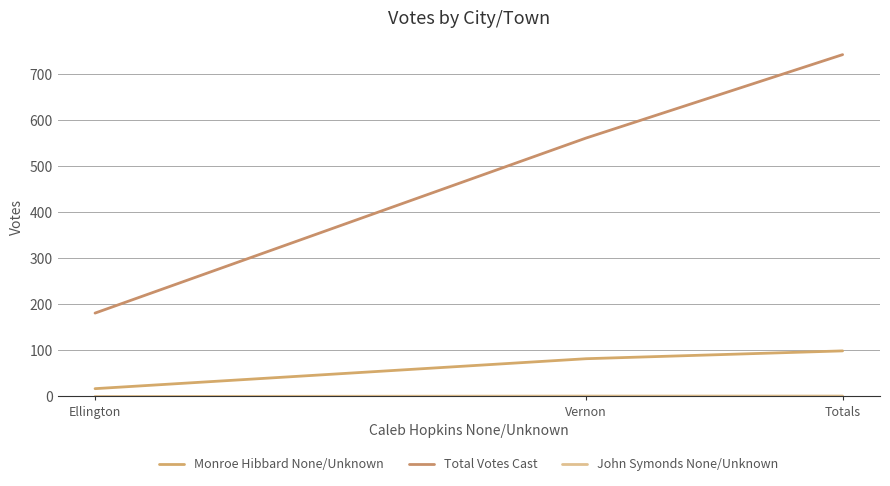

Count the Total Votes Cast values in the range 181 to 742.

3